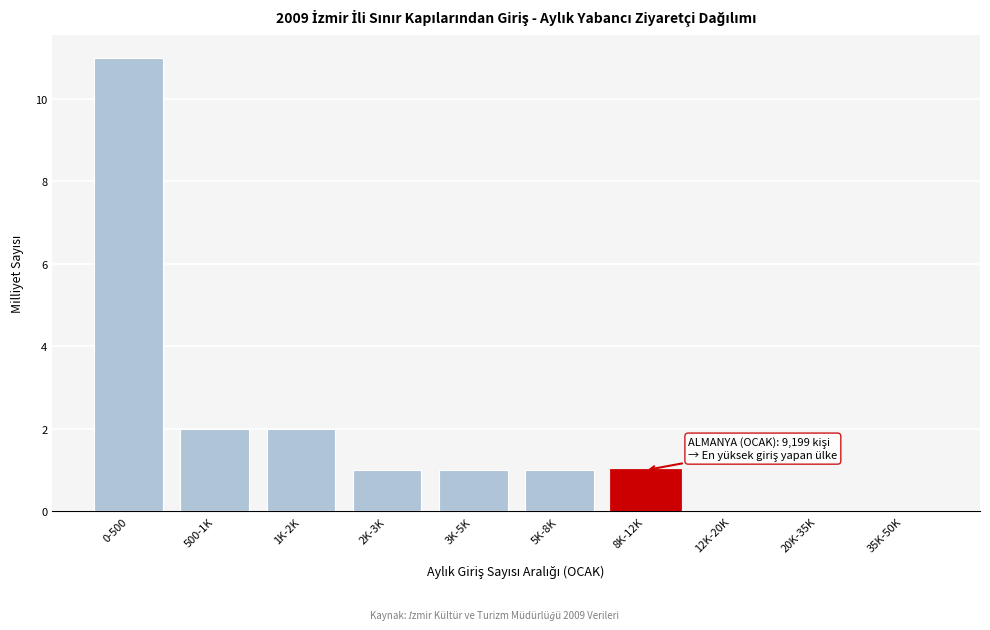

Reading left to right, extract all data points from this chart.

0-500=11	500-1K=2	1K-2K=2	2K-3K=1	3K-5K=1	5K-8K=1	8K-12K=1	12K-20K=0	20K-35K=0	35K-50K=0